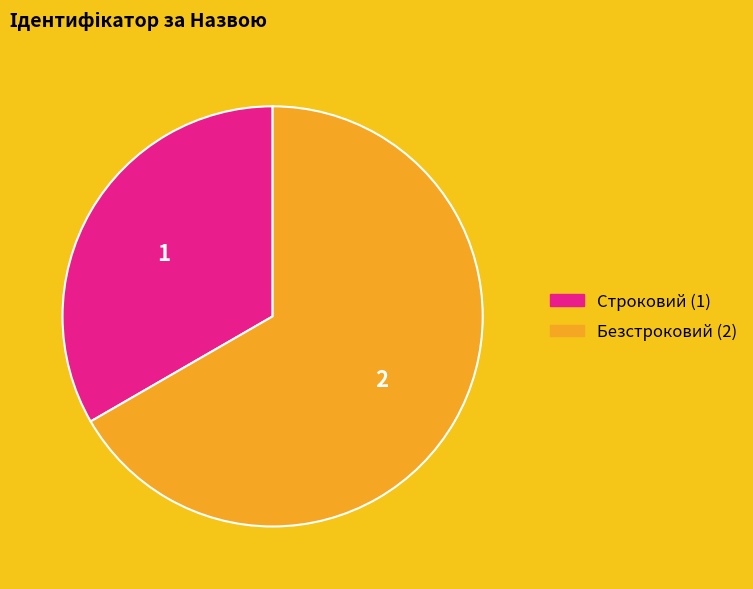

Approximately how many times larger is the value at Безстроковий (2) compared to Строковий (1)?

2.0